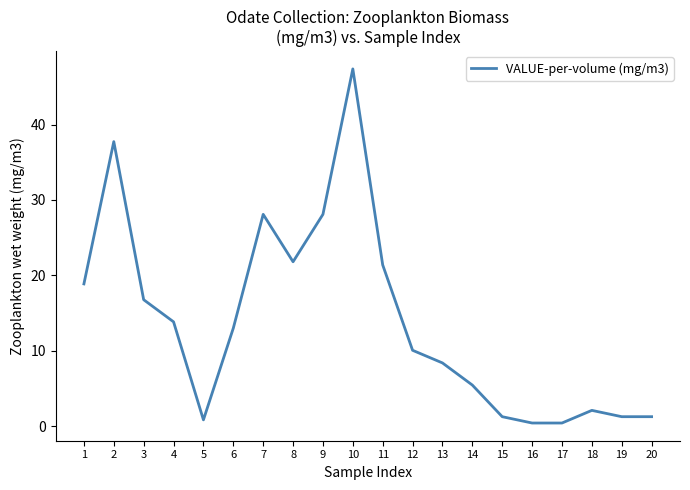

True or false: there are more than 2 points higher than both neighbors.

True